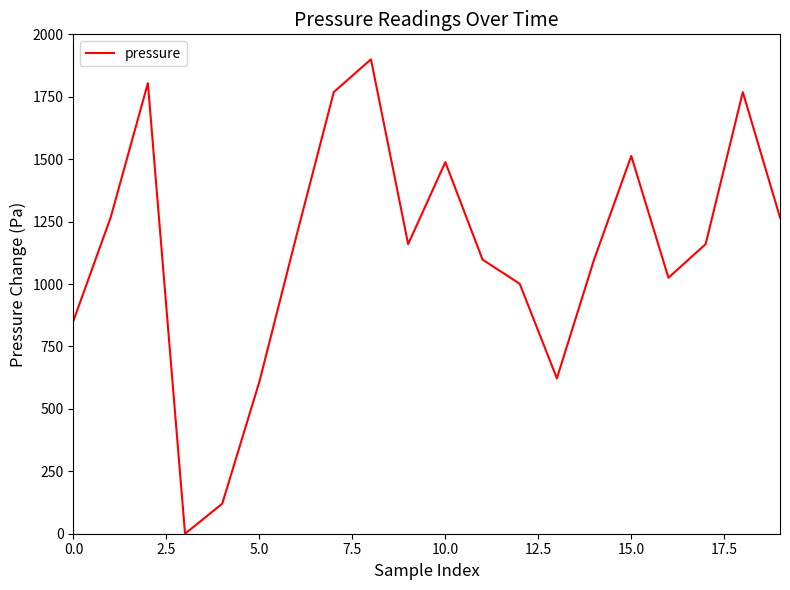

What is the difference between the maximum and minimum values?

1900.0